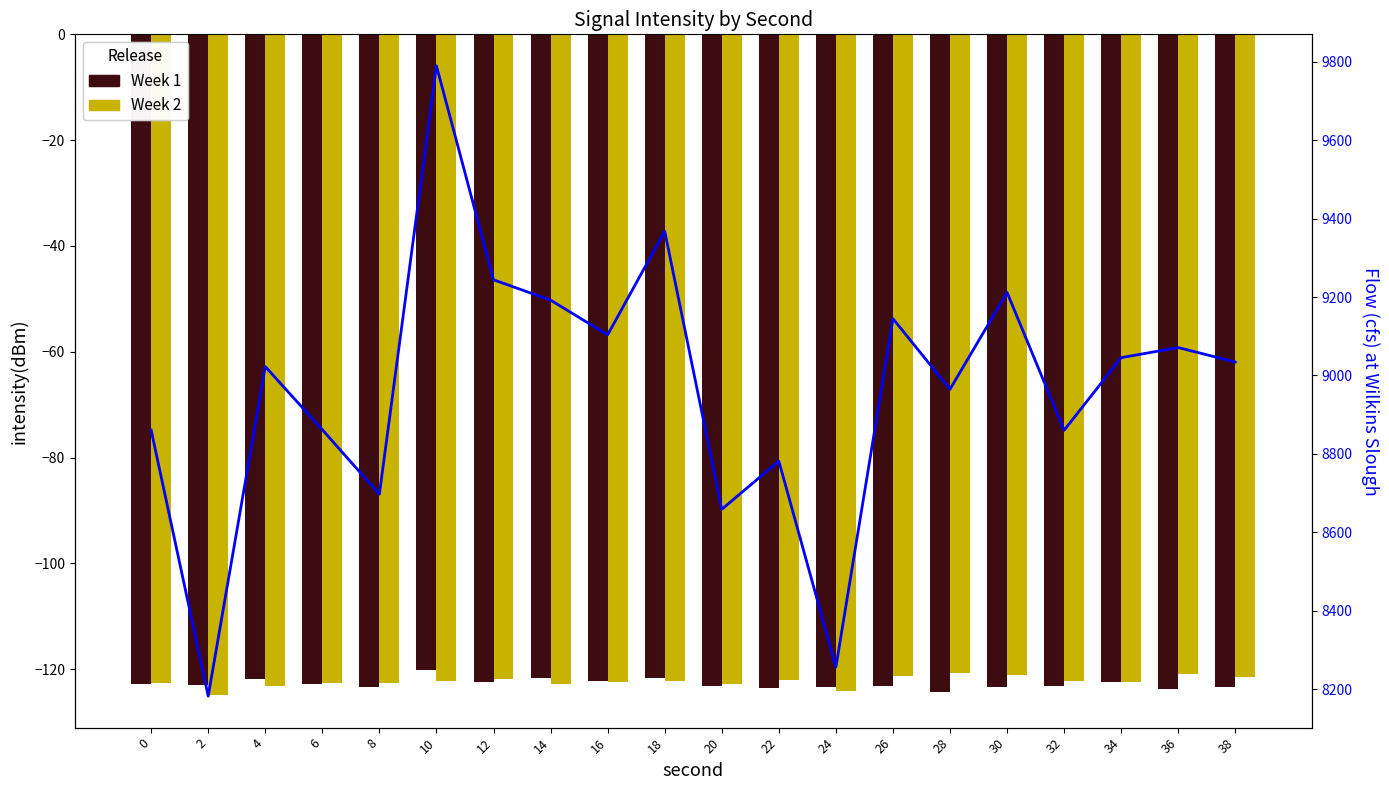

True or false: Flow (cfs) at Wilkins Slough has a value of 2305.8 at 8.

False